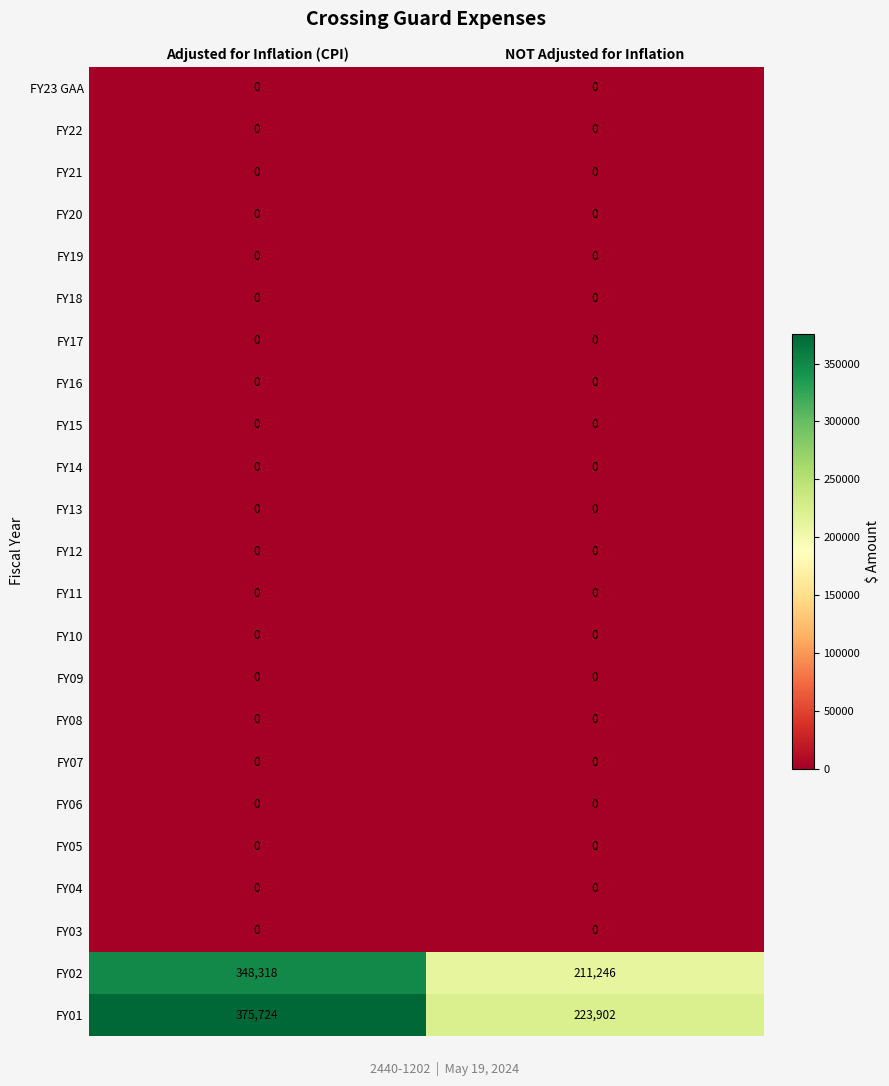

Which series has the largest total across all categories?

FY01